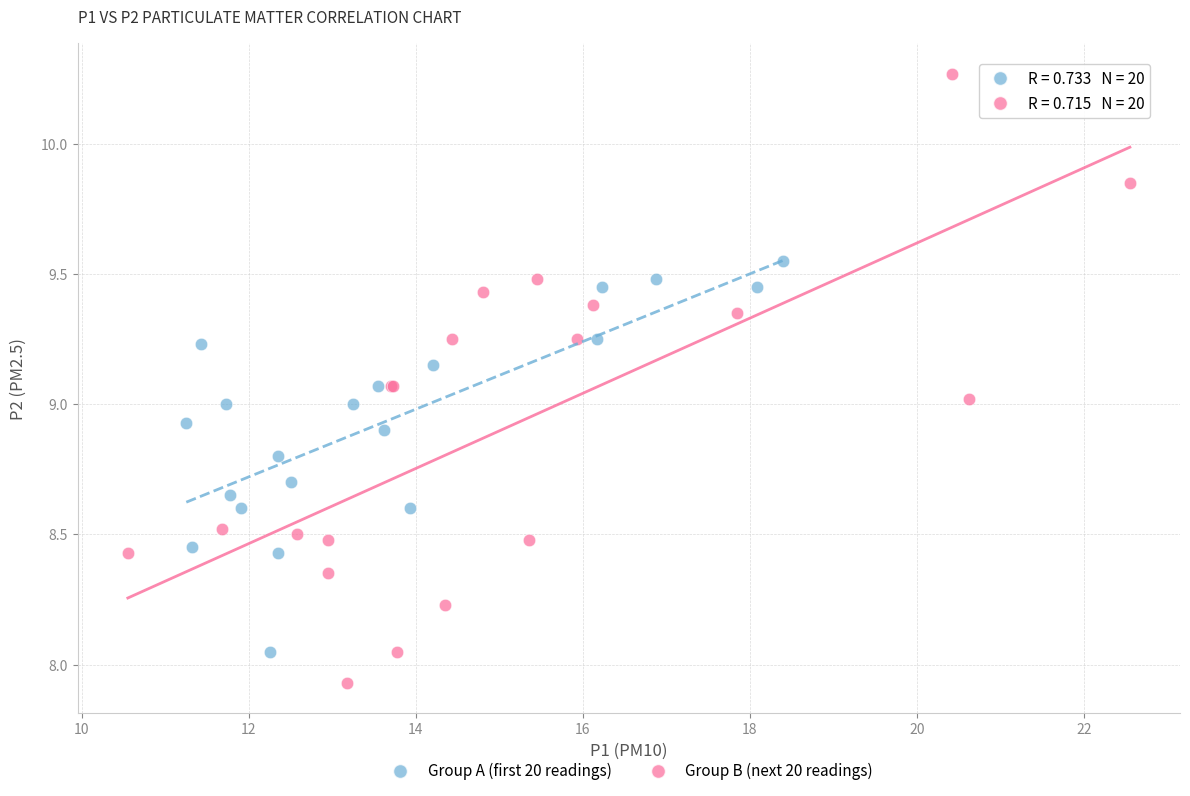

Which series reaches the minimum Y coordinate?

Group B (next 20 readings)